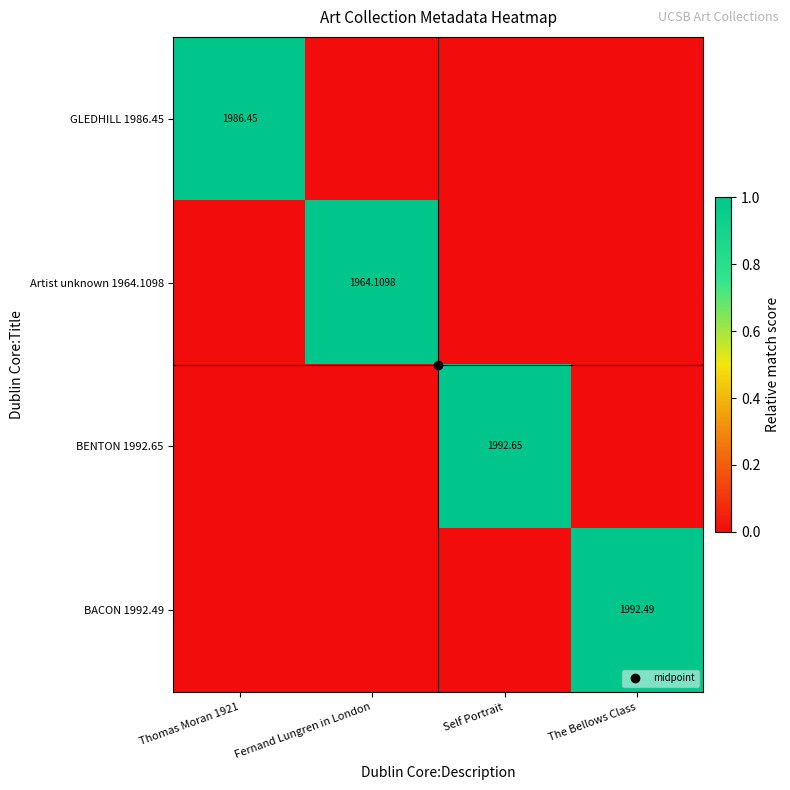

How many positive values does the GLEDHILL 1986.45 series have?

1